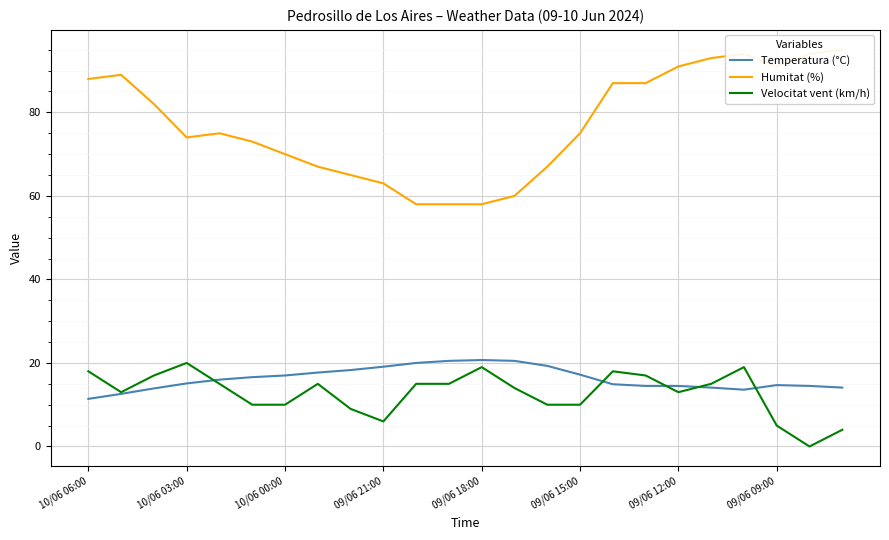

What is the maximum value for Velocitat vent (km/h)?

20.0